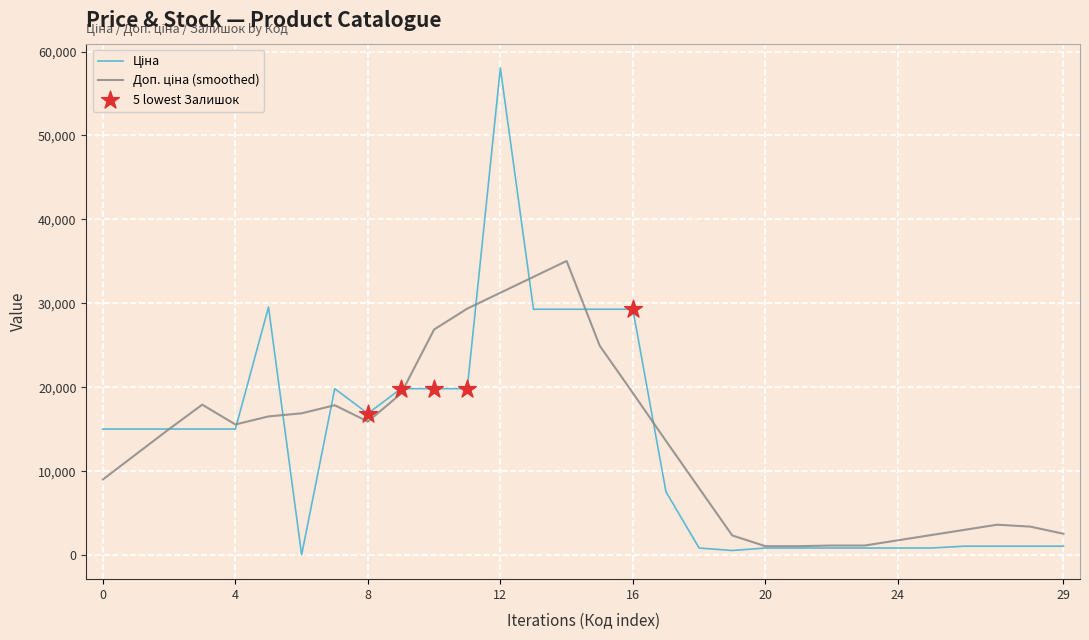

What is the maximum value shown in the chart?

58037.0